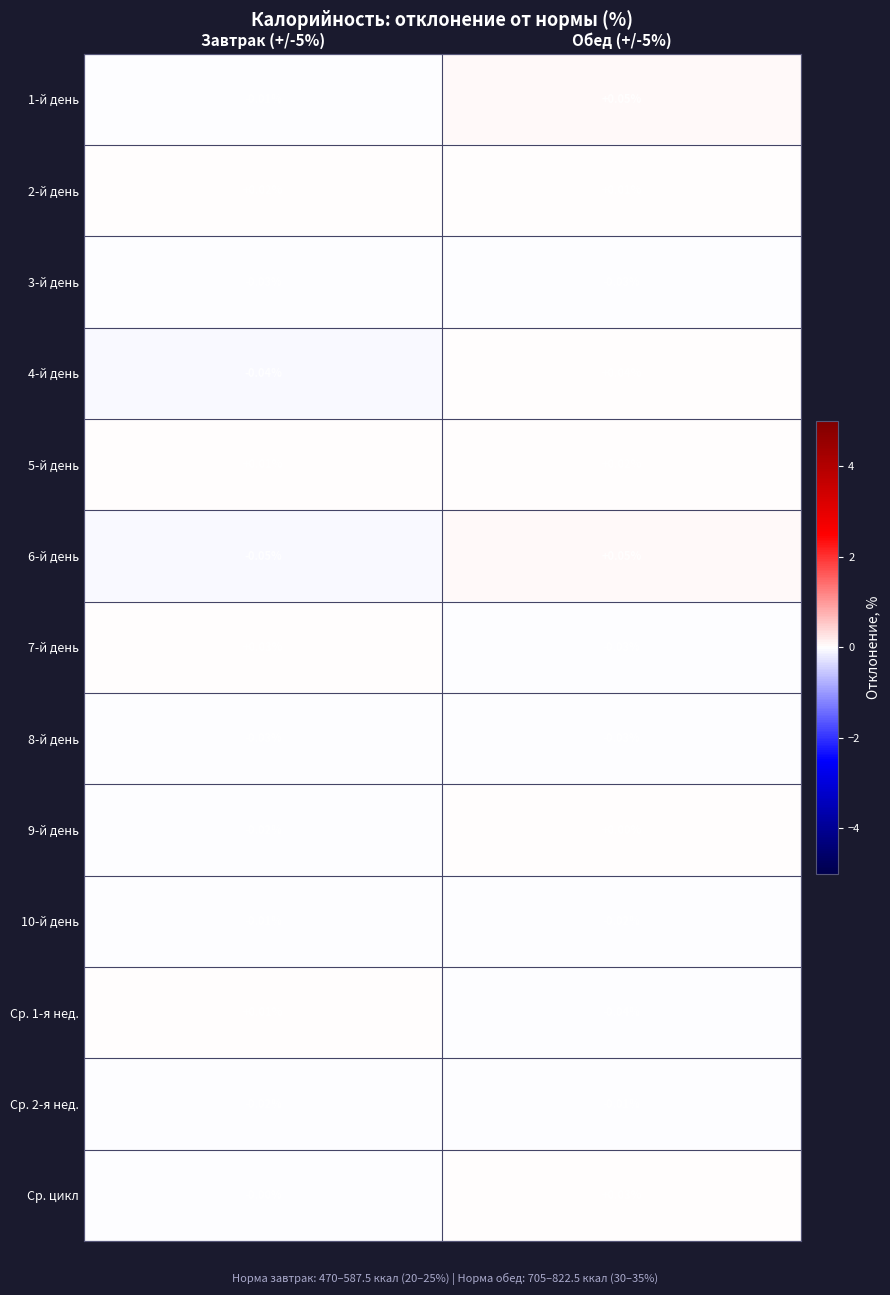

Is the value of Ср. 1-я нед. at Завтрак (+/-5%) greater than the value of 9-й день at Завтрак (+/-5%)?

Yes